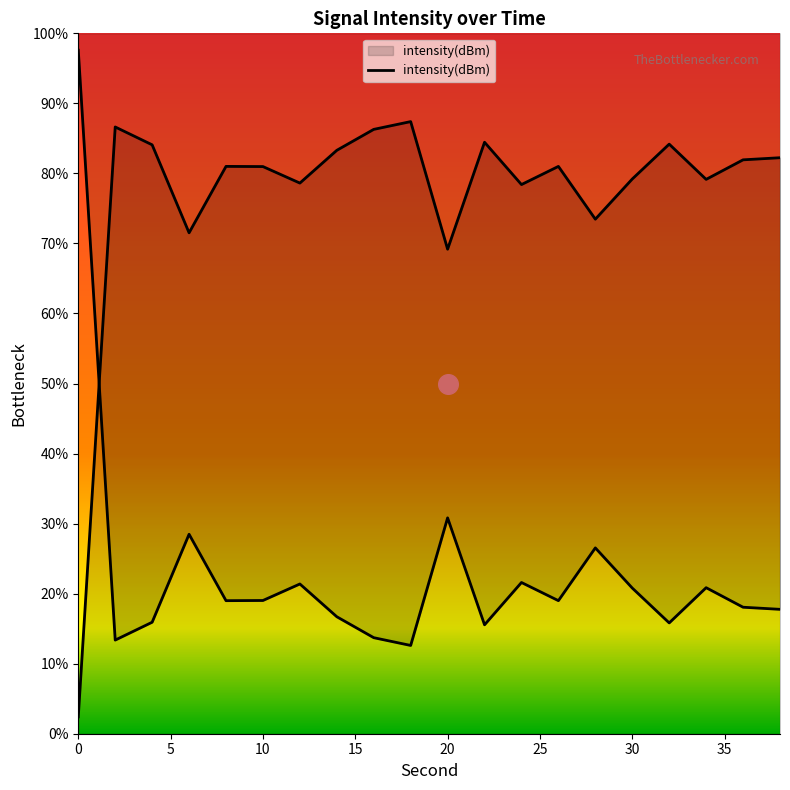

Approximately how many times larger is the value at 18 compared to 2?

0.9